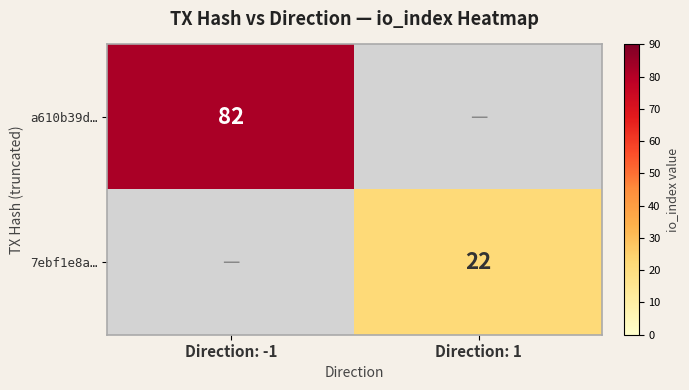

Which has a higher value, Direction: 1 or Direction: -1?

Direction: -1